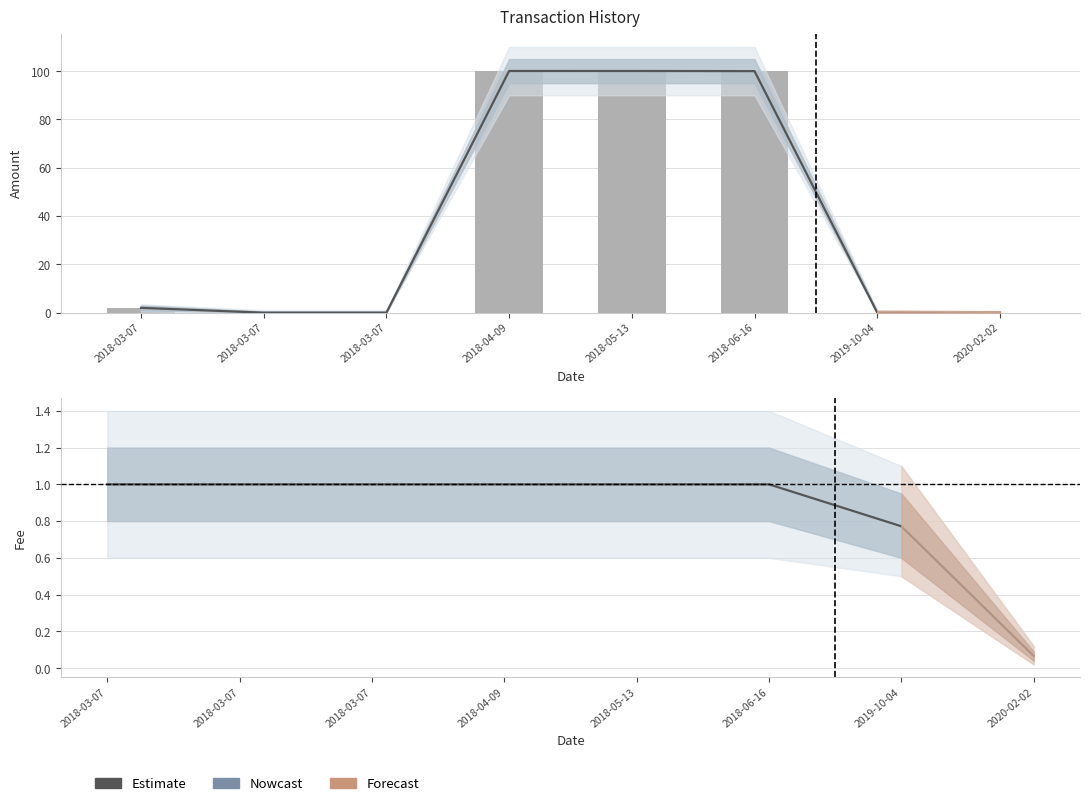

At 2018-03-07, list the series in order from smallest to largest.

Fee, Amount, Amount (bar)